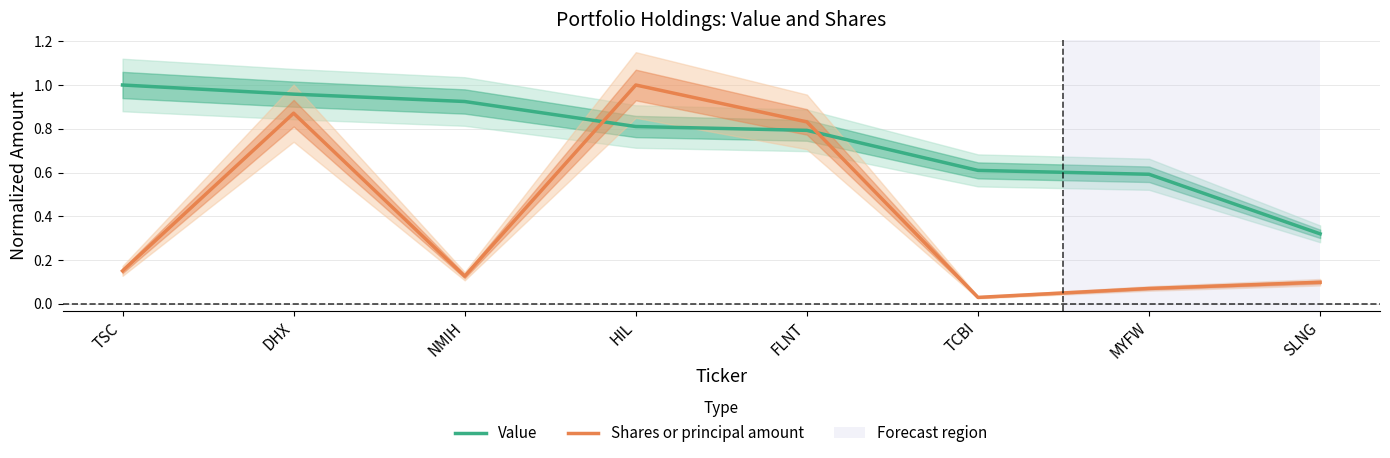

True or false: Shares or principal amount has a value of 1.3 at DHX.

False